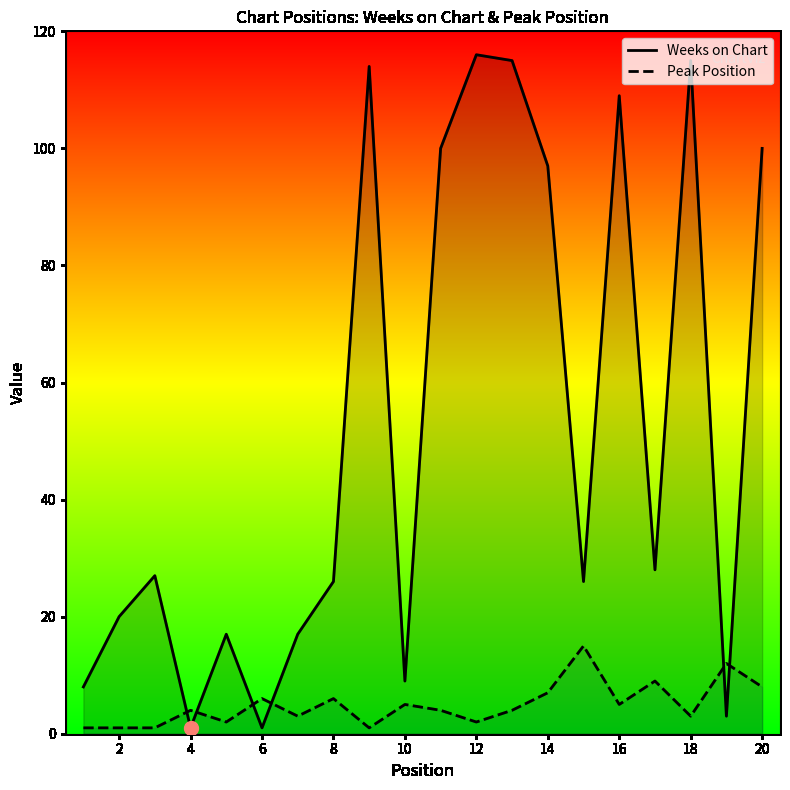

How many times do Peak Position and Weeks on Chart cross each other?

6